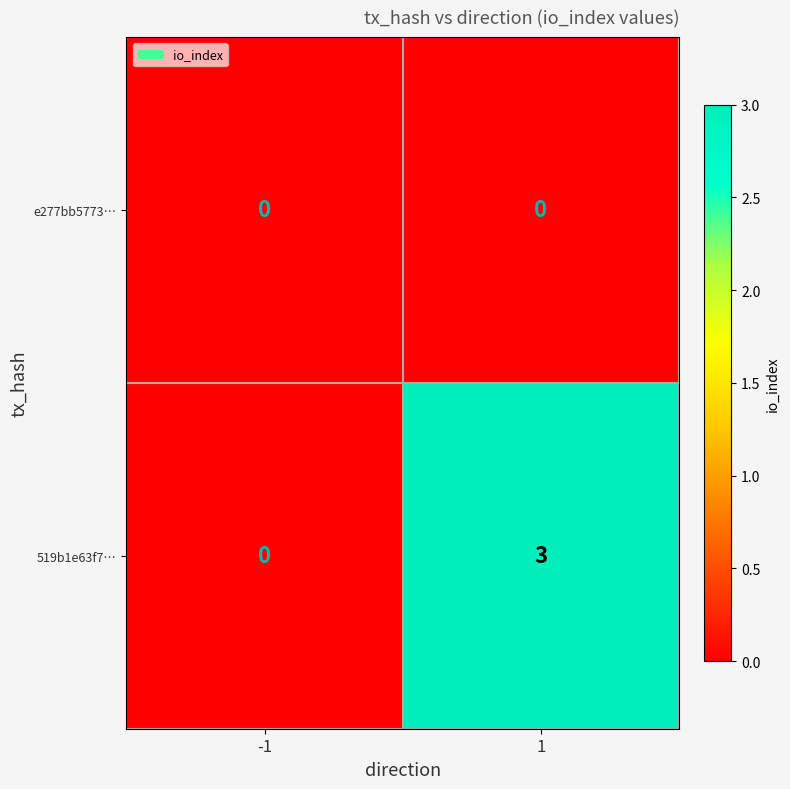

Rank the series by their maximum value, from highest to lowest.

519b1e63f7…, e277bb5773…